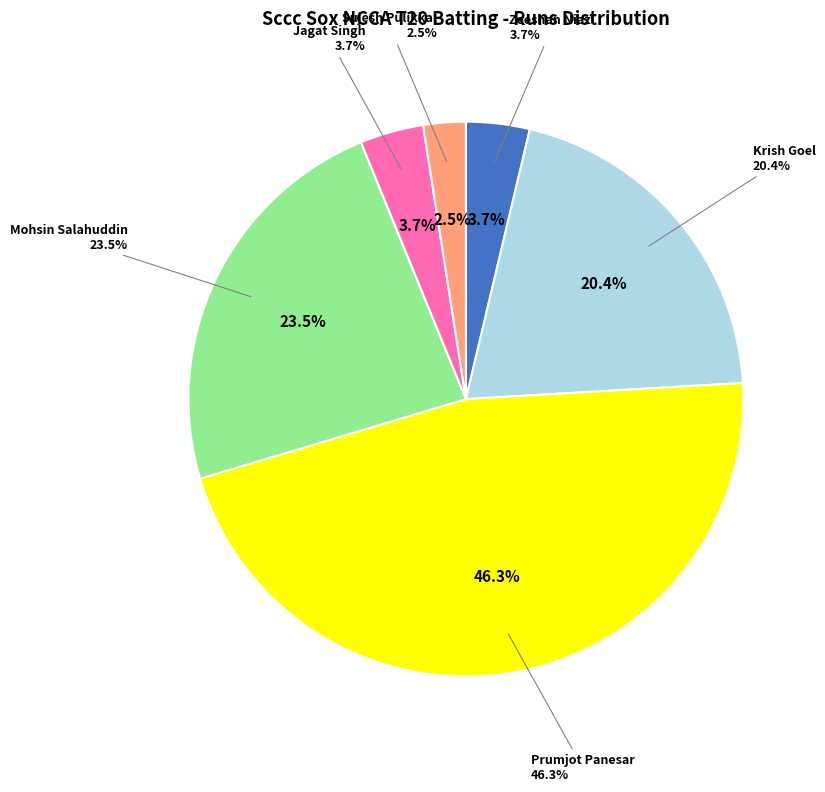

Which has a higher value, Jagat Singh or Sujesh Pulikkal?

Jagat Singh